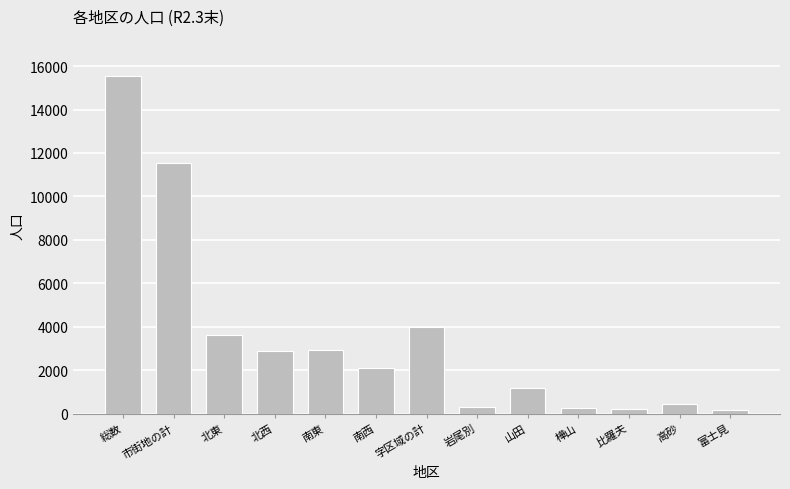

What is the label of the 2nd bar from the left?

市街地の計